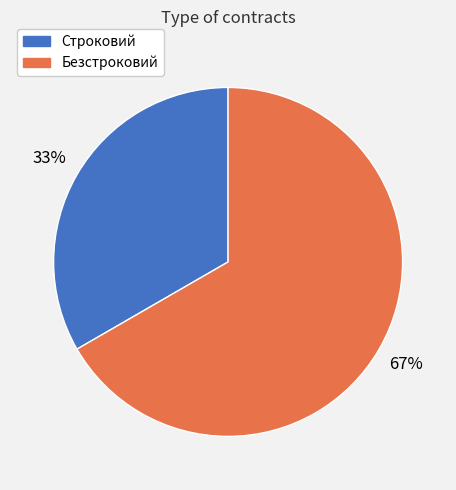

To the nearest percent, what portion does Строковий represent?

33%